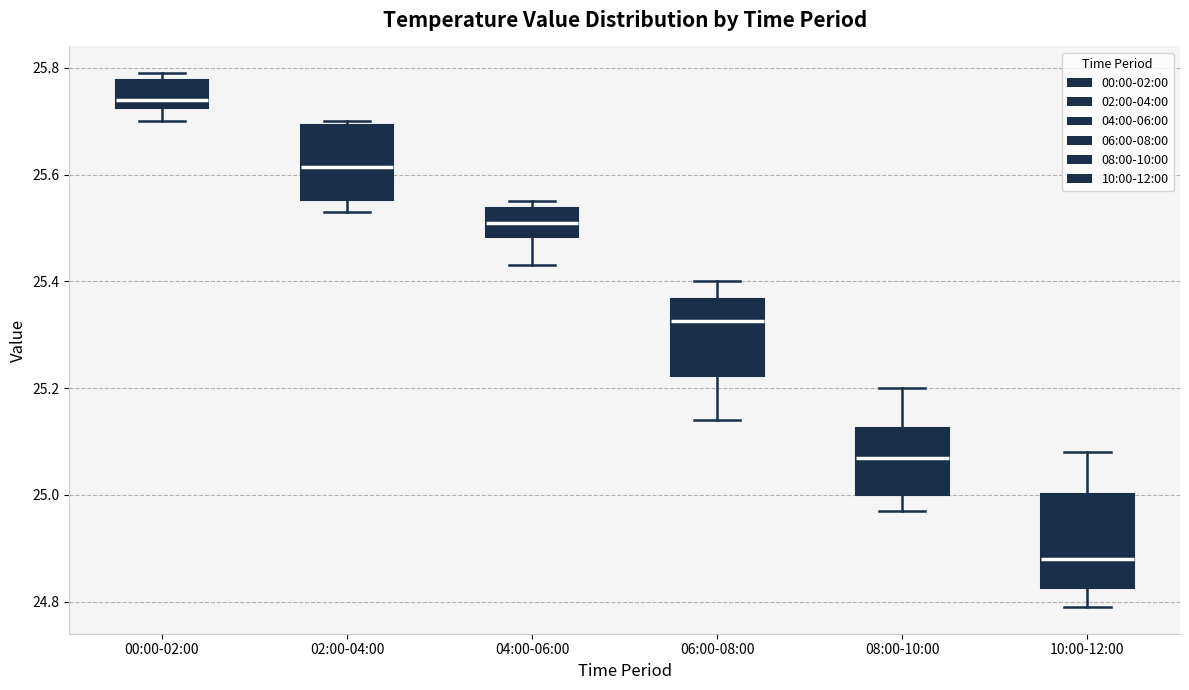

Where is the upper edge of the box for 06:00-08:00 on the y-axis? The values are not printed on the chart, so give them approximately, as read against the axis.

25.36